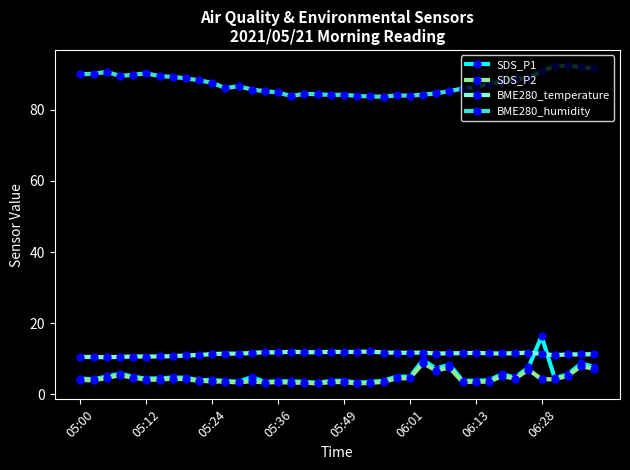

At how many categories does at least one series exceed 26?

40